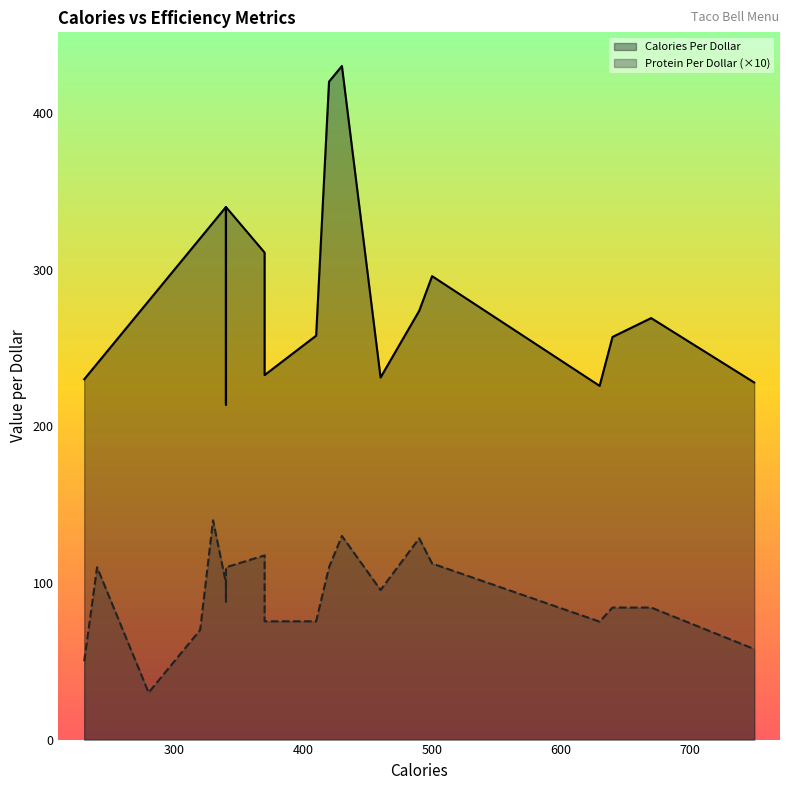

True or false: Calories Per Dollar has more than 2 points higher than both neighbors.

False